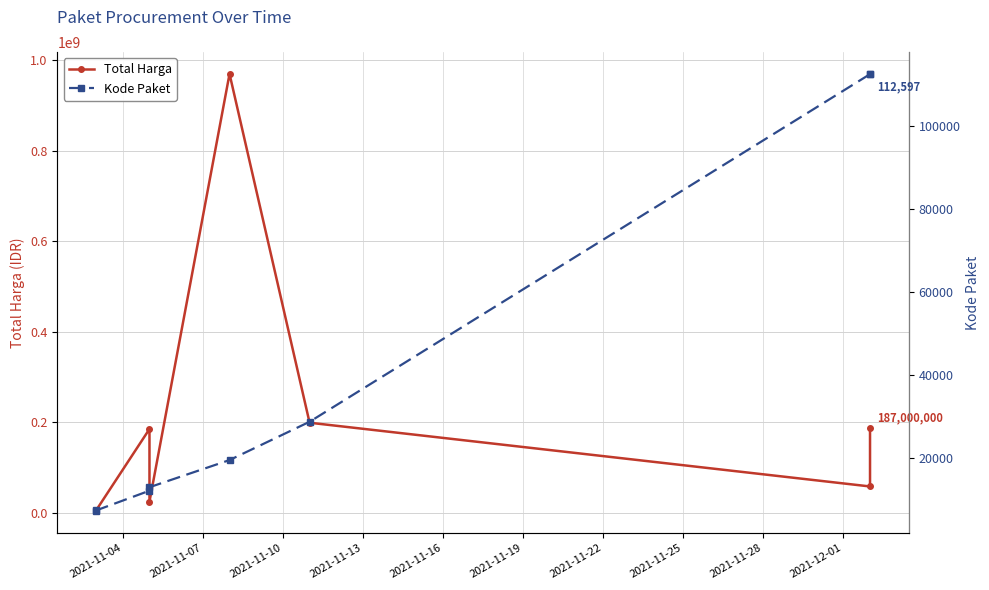

Is it true that Total Harga equals 288811422 at 2021-11-10?

False